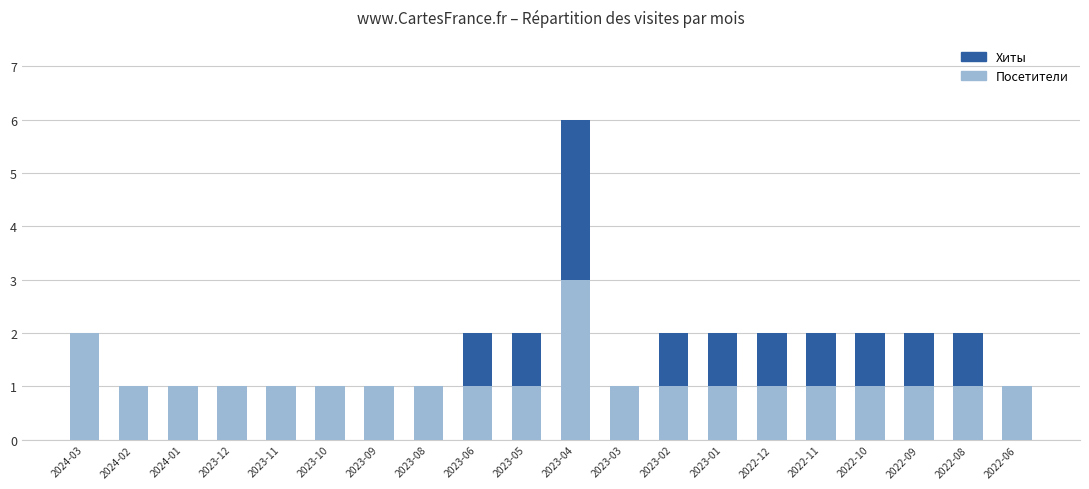

At 2023-01, list the series in order from smallest to largest.

Посетители, Хиты